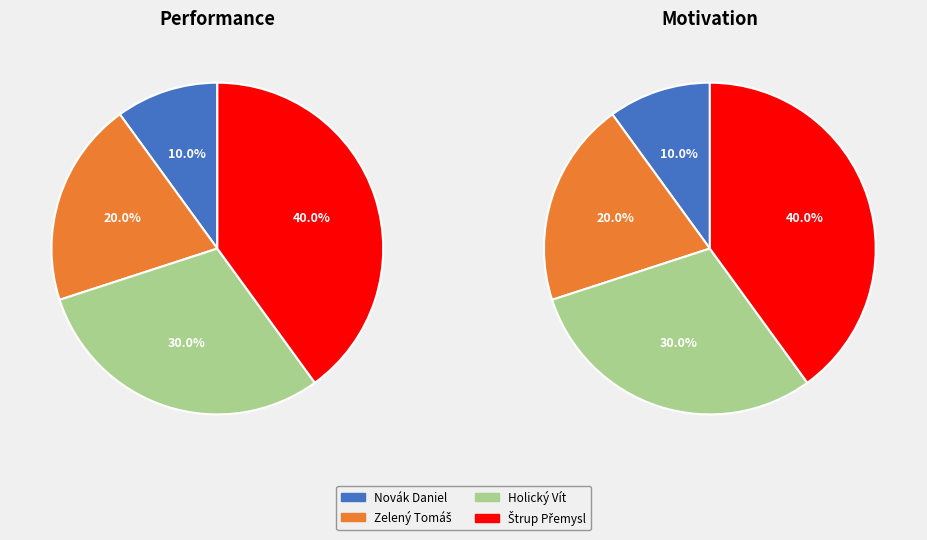

Does any single category account for the majority?

No